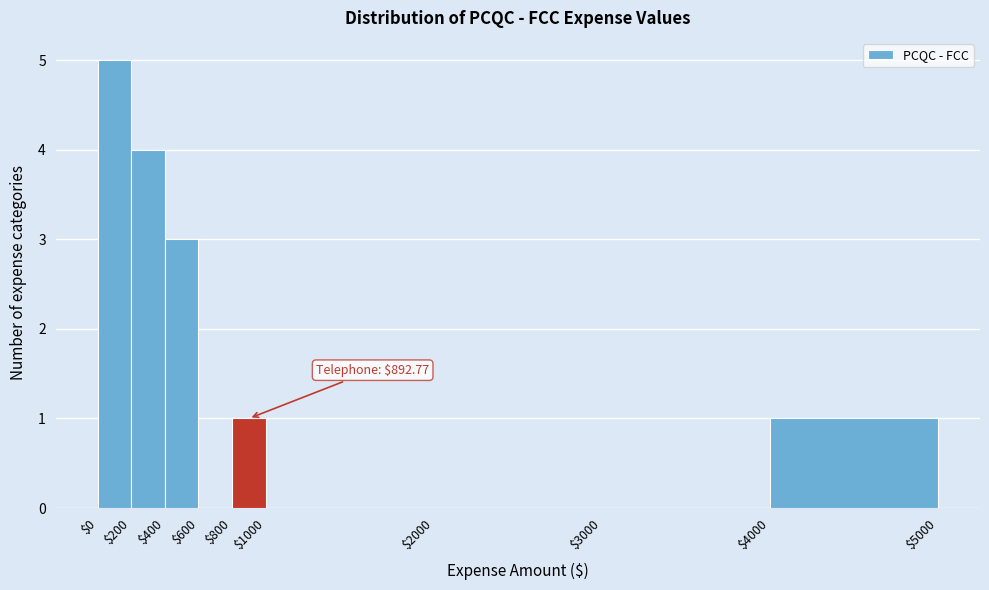

Over which range of the x-axis is the bar tallest?

$0 to $200